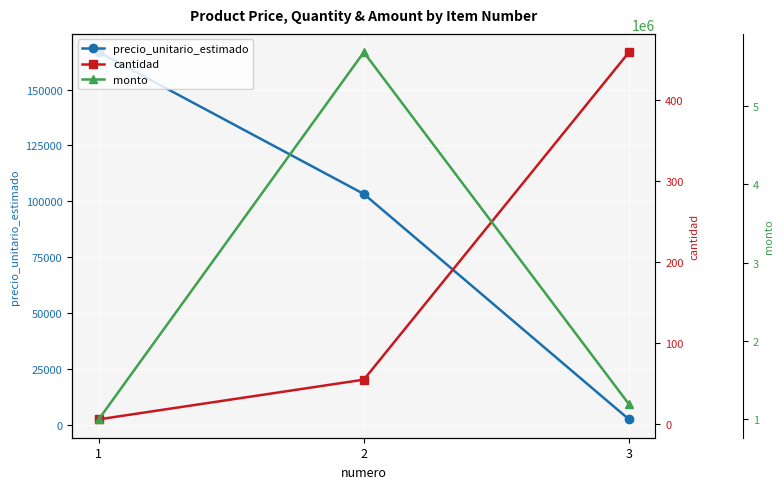

Is this an area chart (filled region under the line)?

No